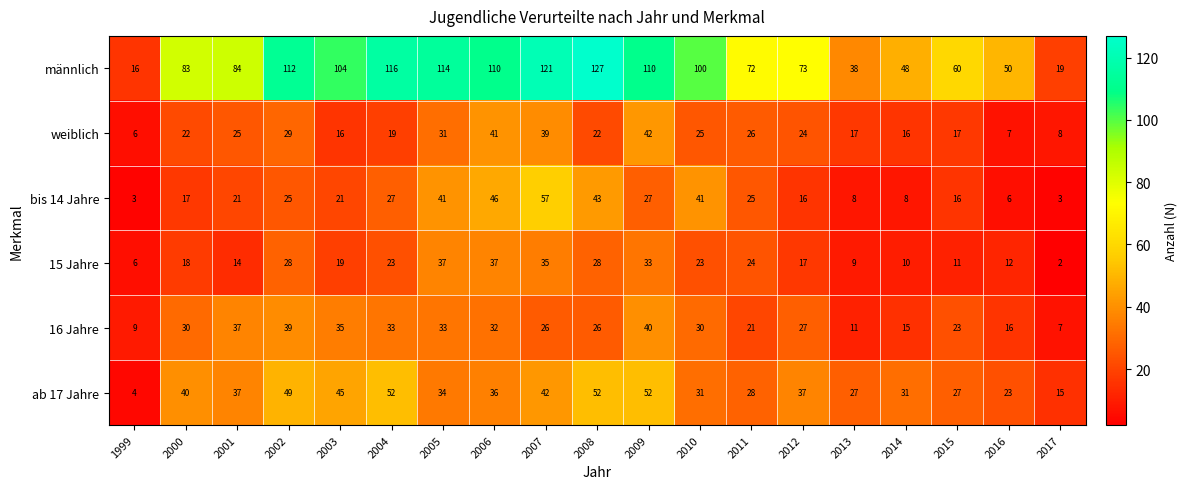

At how many categories does at least one series exceed 78?

11